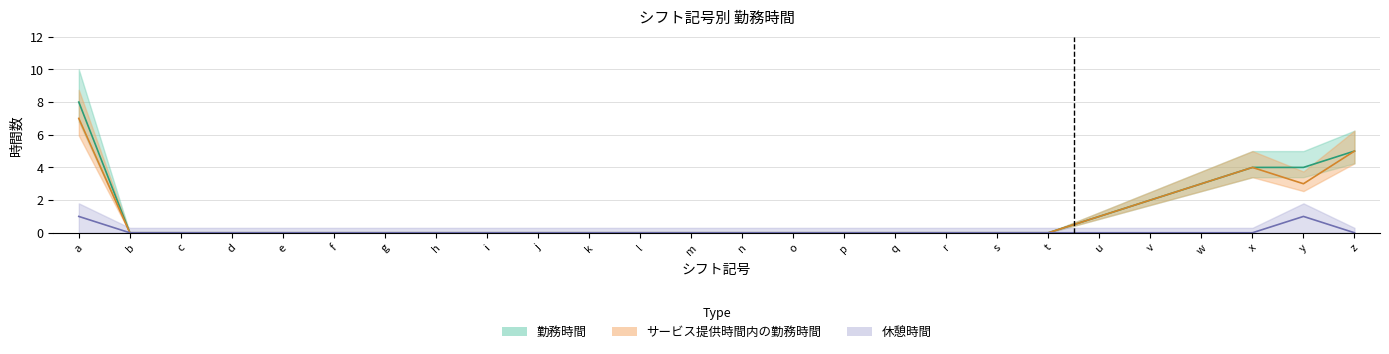

Between l and u, which series saw the biggest shift?

勤務時間